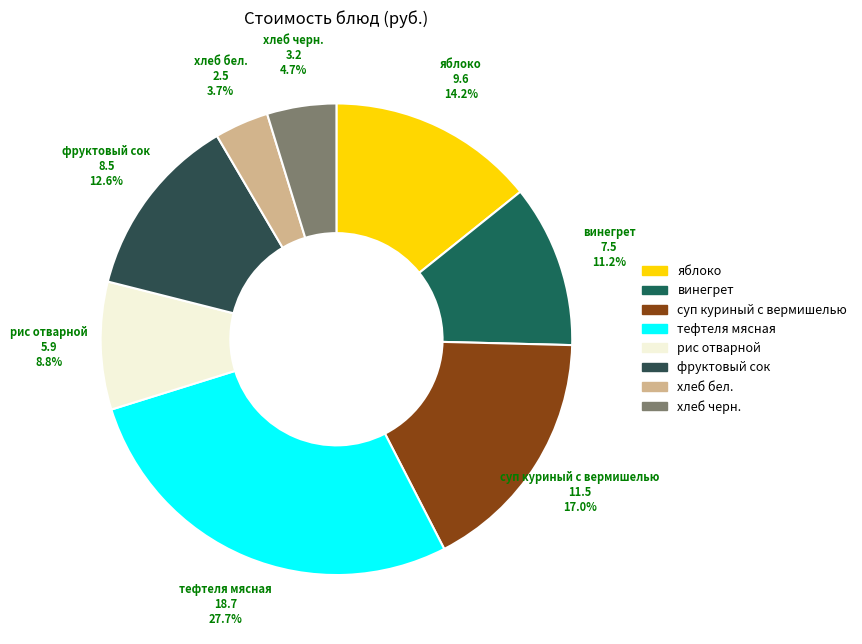

To the nearest percent, what is the difference between the largest and smallest slice percentages?

24%